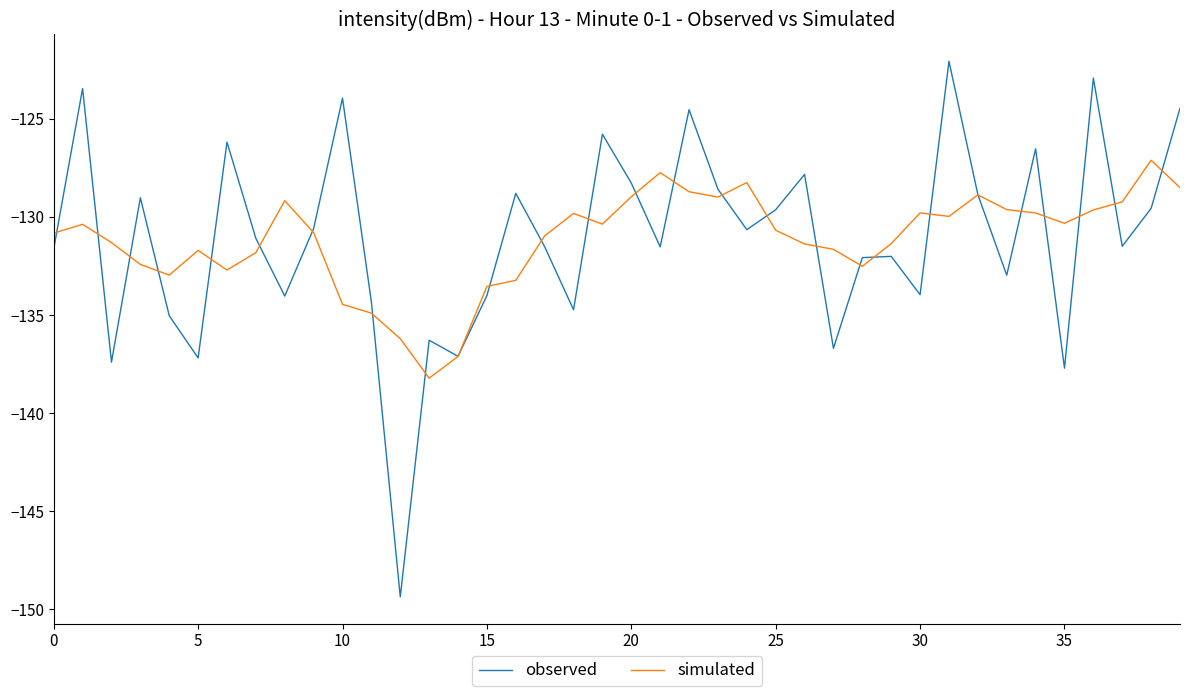

Which series has the largest range (max minus min)?

observed